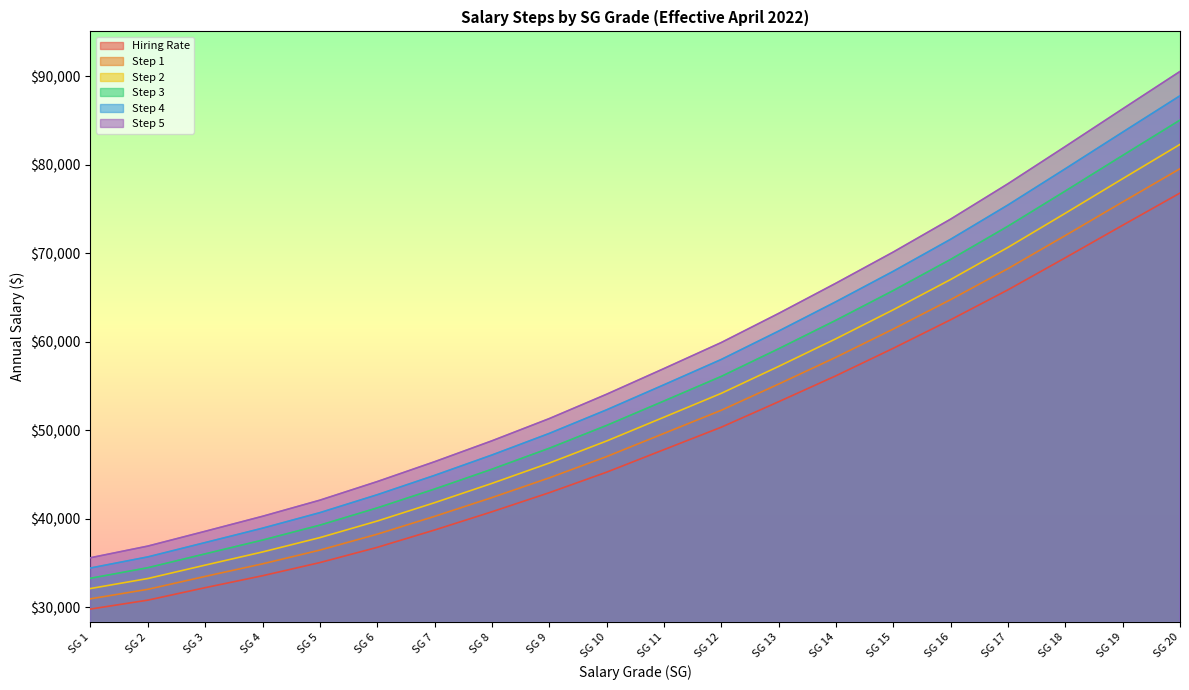

Reading left to right, extract all data points from this chart.

Hiring Rate: 29785	30793	32201	33551	35038	36760	38719	40782	42939	45258	47805	50344	53223	56158	59267	62490	65875	69500	73175	76817
Step 1: 30945	32015	33476	34895	36449	38247	40263	42386	44614	47020	49638	52258	55219	58251	61443	64765	68273	72015	75806	79566
Step 2: 32105	33237	34751	36239	37860	39734	41807	43990	46289	48782	51471	54172	57215	60344	63619	67040	70671	74530	78437	82315
Step 3: 33265	34459	36026	37583	39271	41221	43351	45594	47964	50544	53304	56086	59211	62437	65795	69315	73069	77045	81068	85064
Step 4: 34425	35681	37301	38927	40682	42708	44895	47198	49639	52306	55137	58000	61207	64530	67971	71590	75467	79560	83699	87813
Step 5: 35585	36903	38576	40271	42093	44195	46439	48802	51314	54068	56970	59914	63203	66623	70147	73865	77865	82075	86330	90562